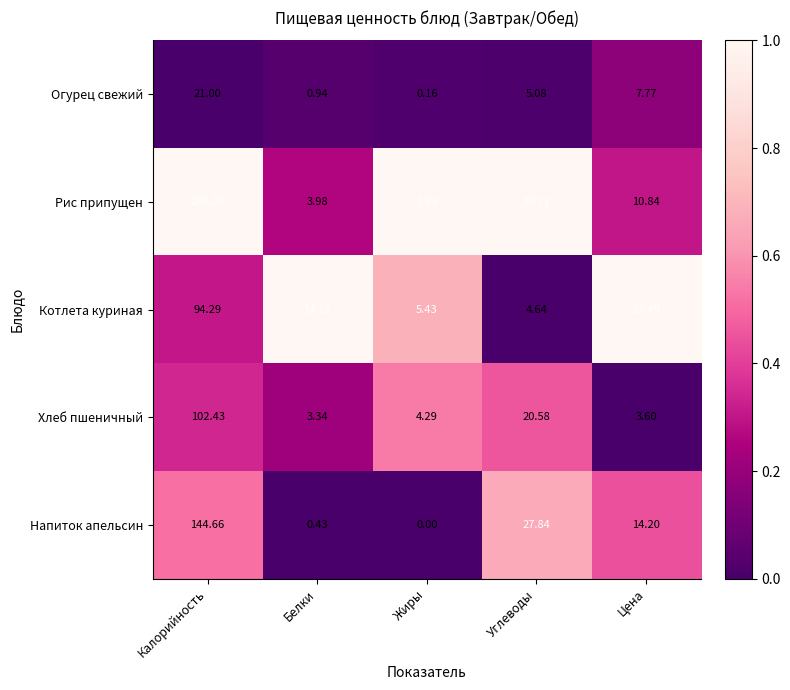

Which label corresponds to the smallest value in the chart?

Жиры